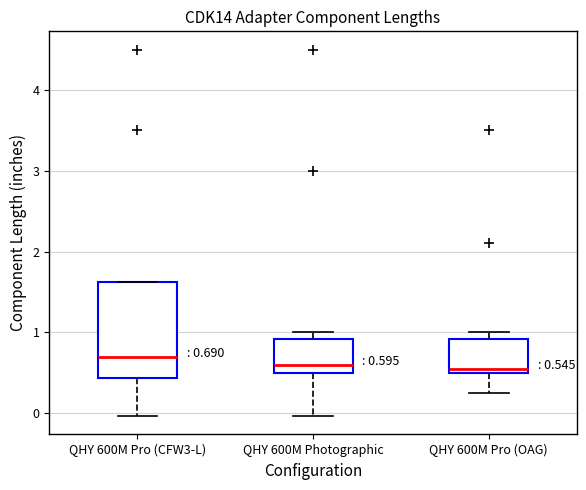

Which box is the tallest, from its lower edge to its upper edge?

QHY 600M Pro (CFW3-L)